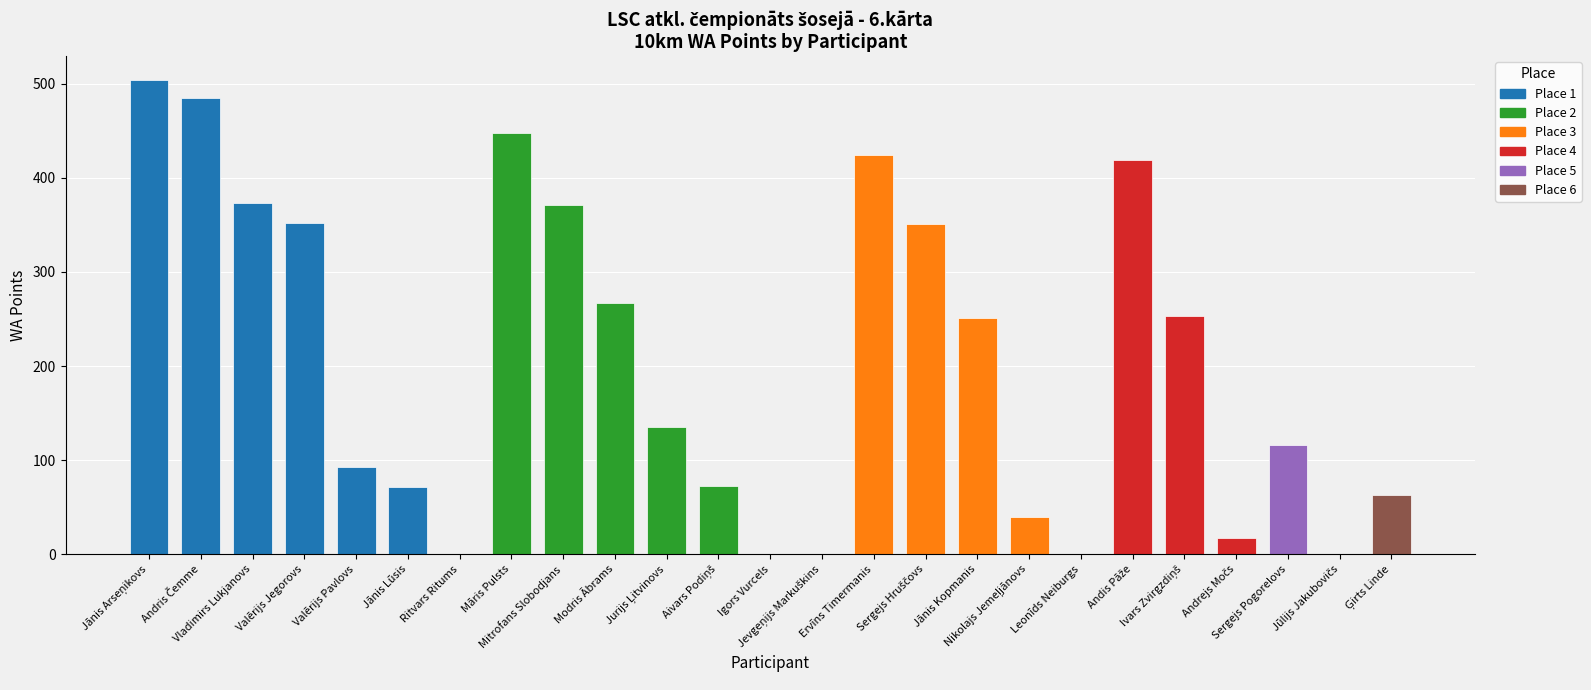

True or false: the data shows -325 at Ritvars Ritums.

False